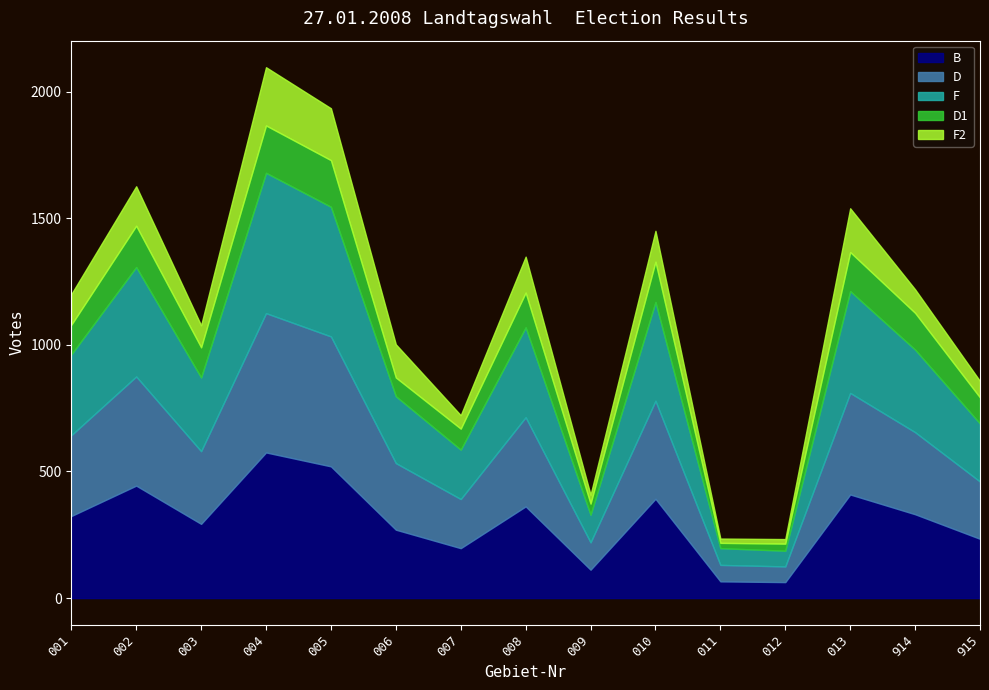

What is the minimum value for B?

63